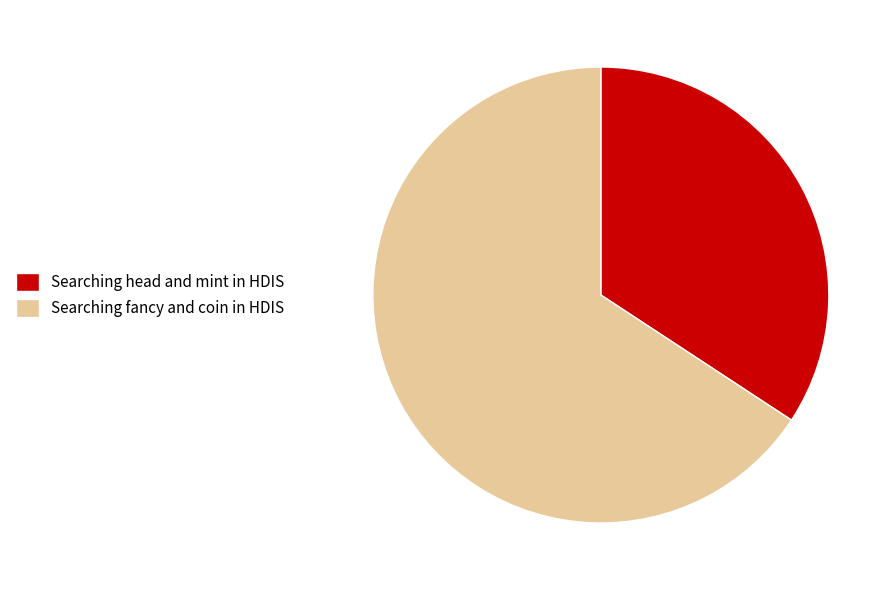

Rank the categories by value from lowest to highest.

Searching head and mint in HDIS, Searching fancy and coin in HDIS